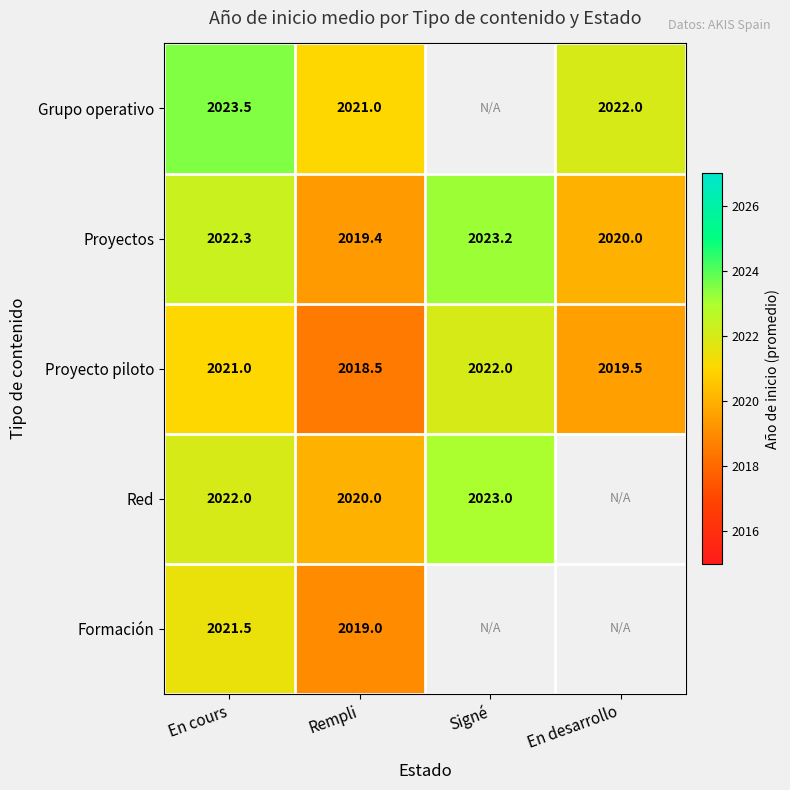

Rank the series at En cours from highest to lowest value.

Grupo operativo, Proyectos, Red, Formación, Proyecto piloto